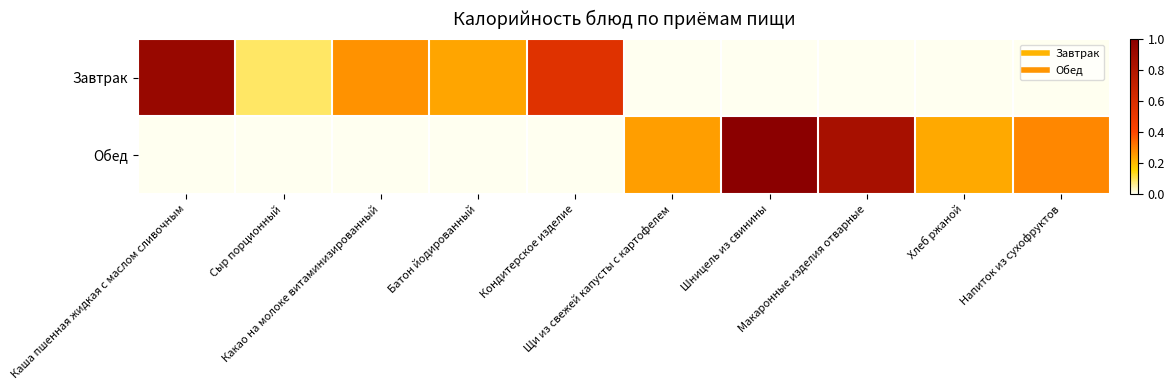

Rank the series by their average value, from highest to lowest.

Обед, Завтрак